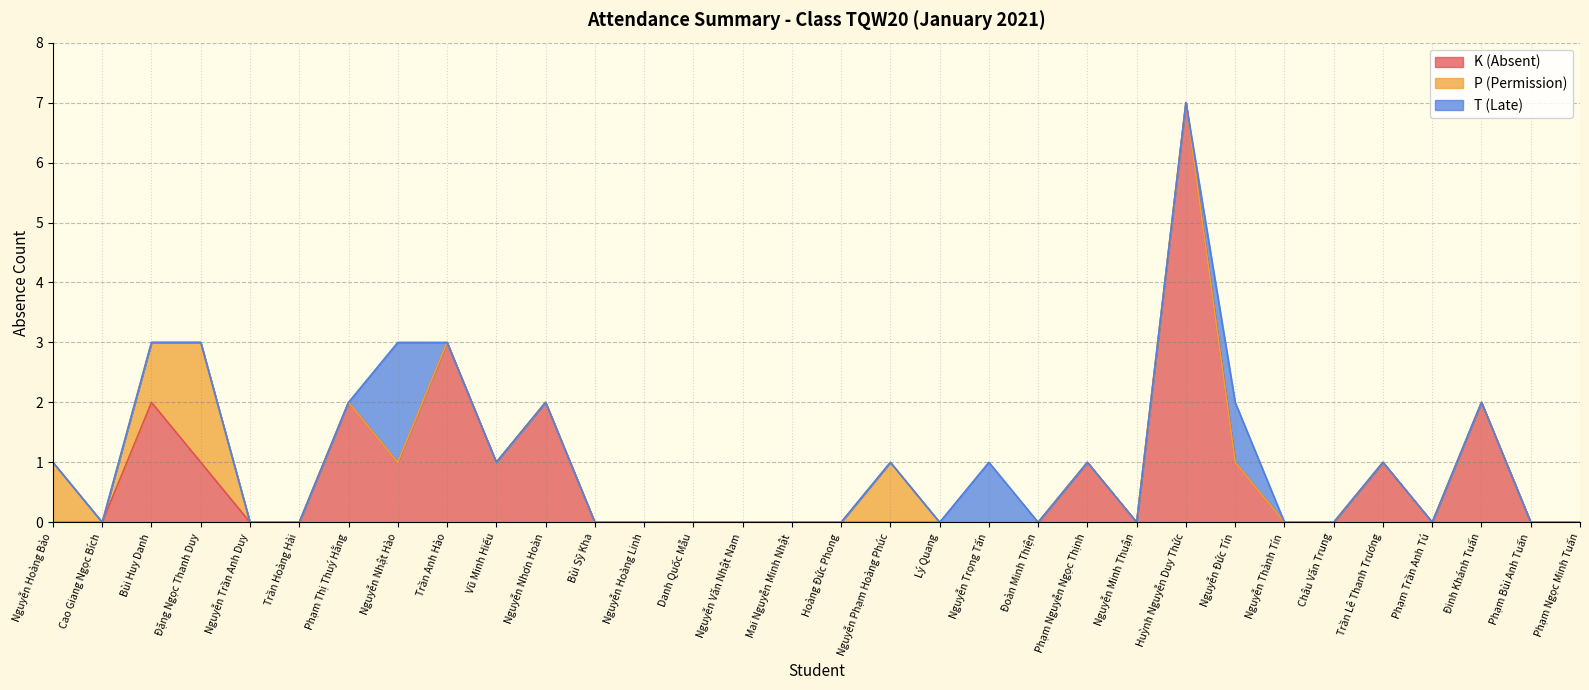

The value of T (Late) at Đinh Khánh Tuấn is 0. True or false?

True